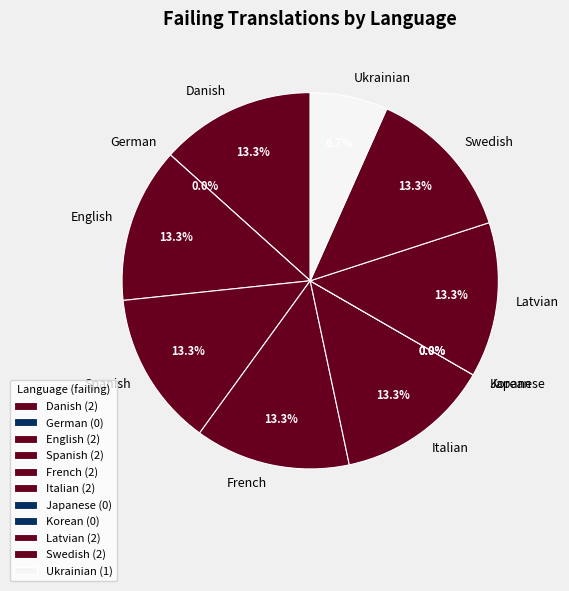

The Swedish slice represents 3% of the pie. True or false?

False